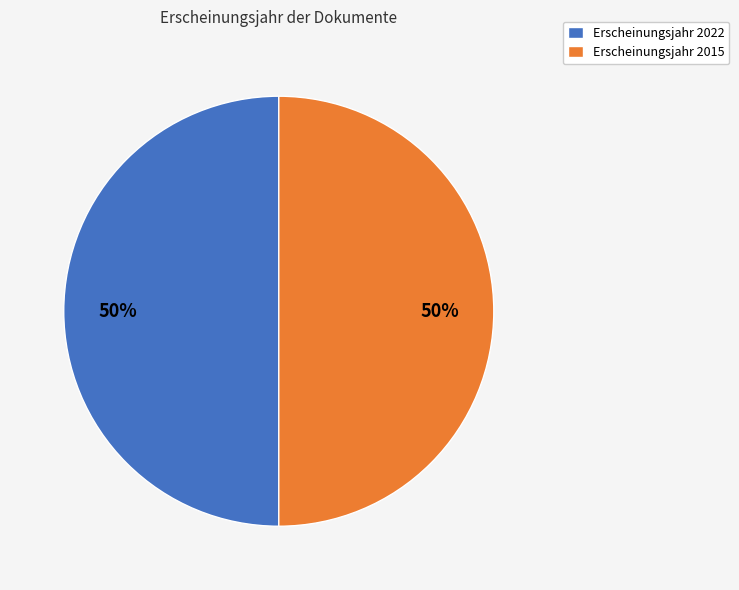

Is it true that Erscheinungsjahr 2022 is 50% of the pie?

True